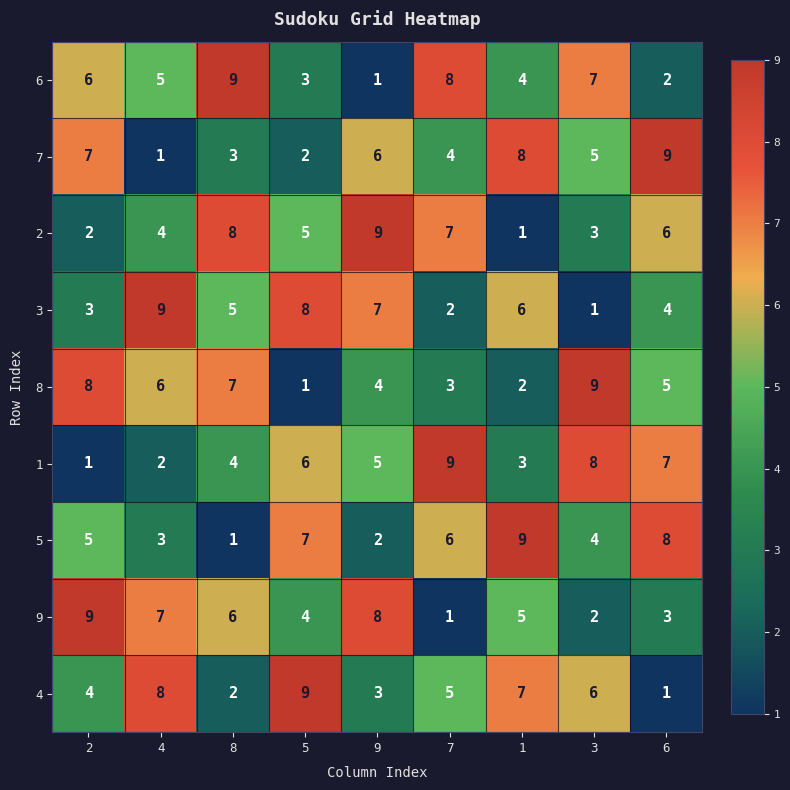

Is it true that 2 equals 3 at 6?

False